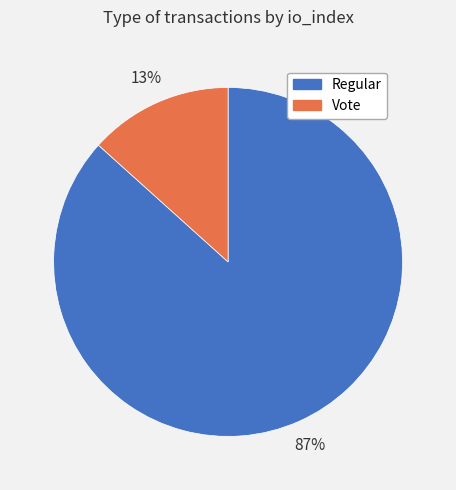

Between Vote and Regular, which is larger?

Regular